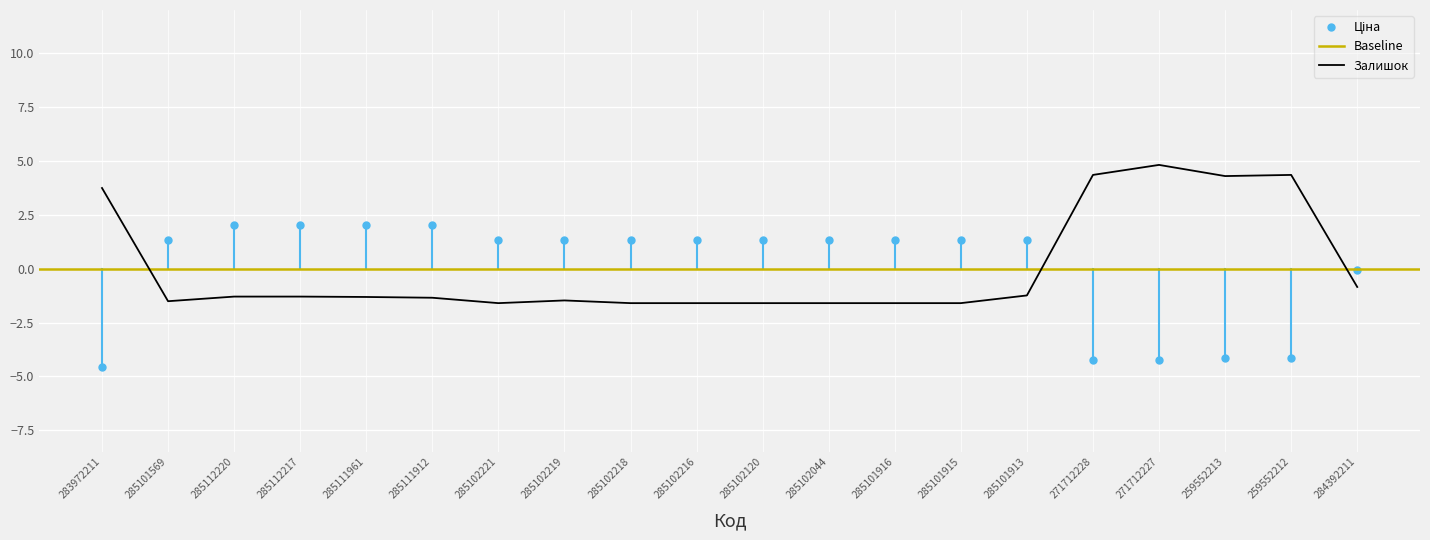

How many points are higher than both their immediate neighbors (excluding endpoints)?

3